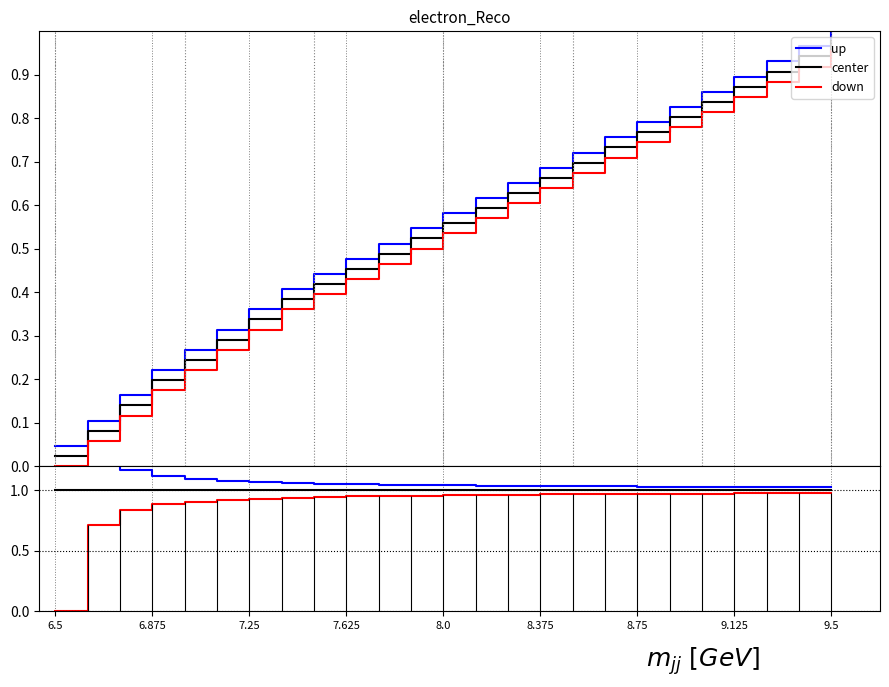

What is the average value of the down series?

0.9